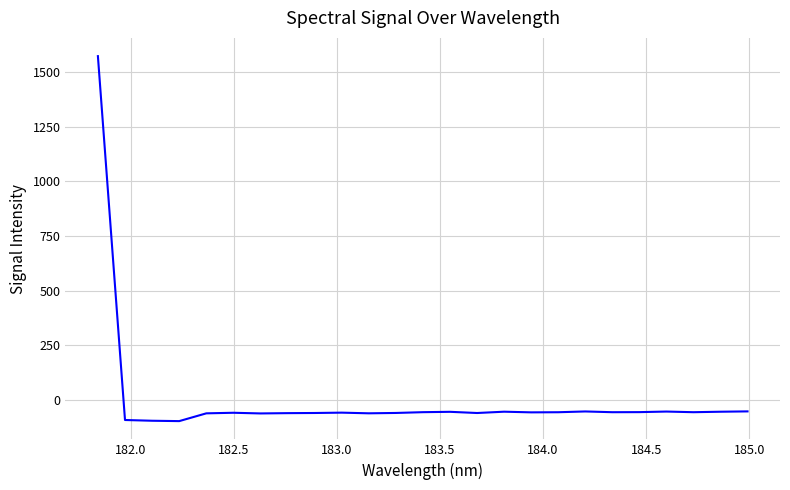

What is the difference between the maximum and minimum values?

1669.0